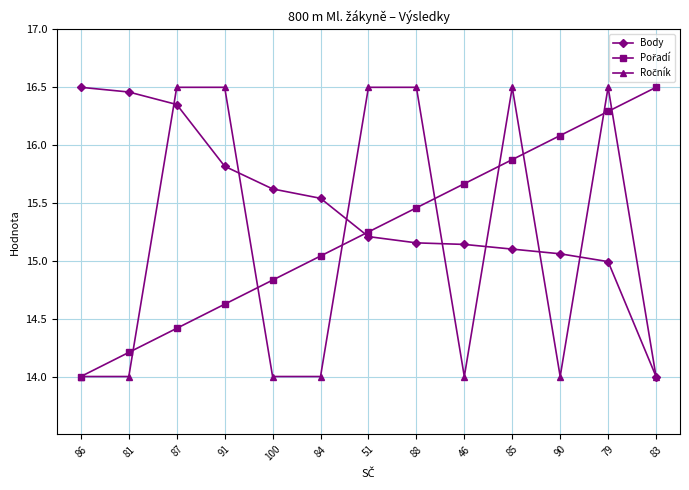

What is the smallest value displayed?

14.0